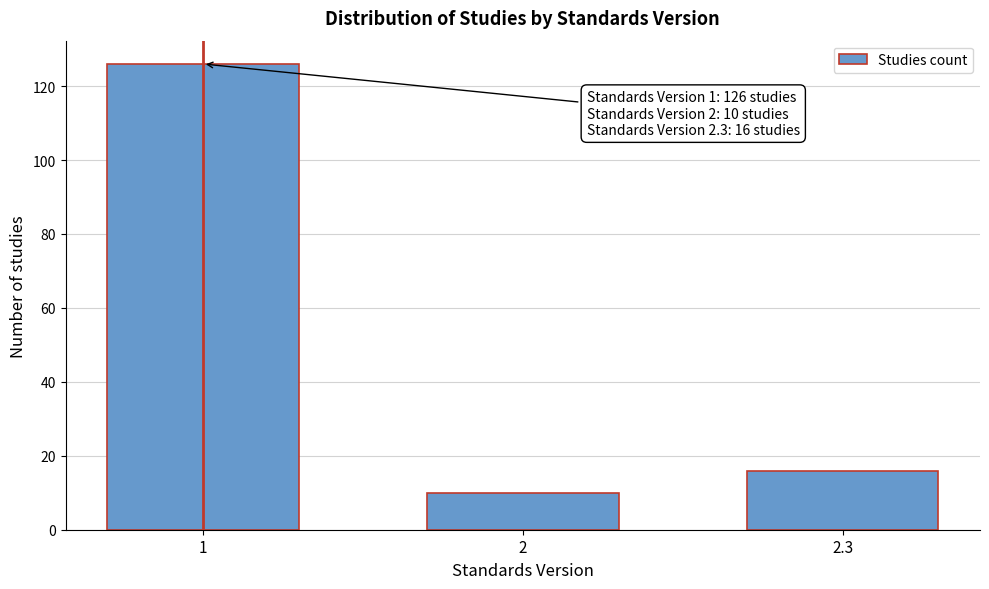

Reading left to right, list all the values displayed in this chart.

1=126	2=10	2.3=16